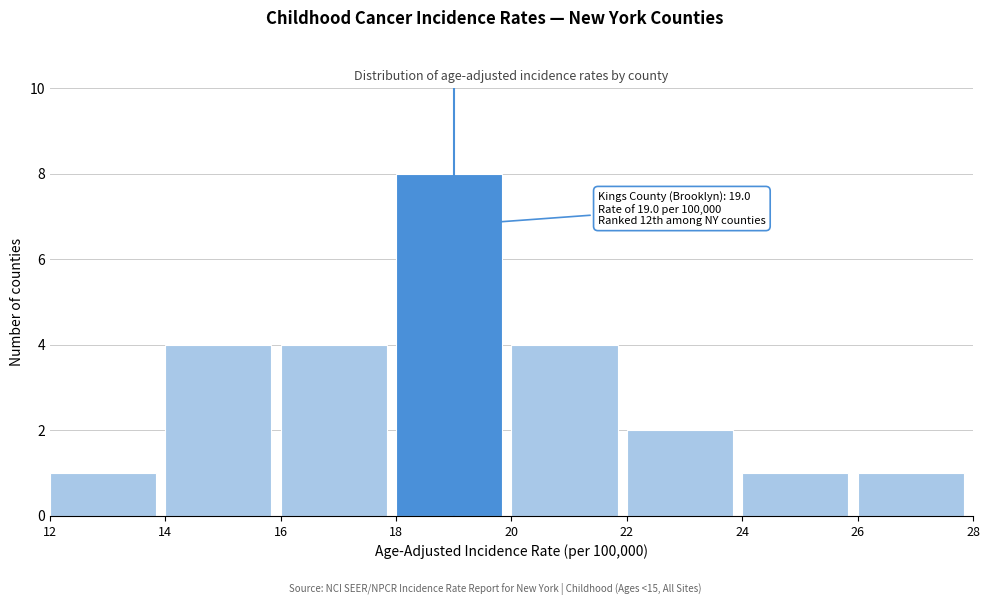

Which range on the x-axis has the tallest bar?

18 to 20